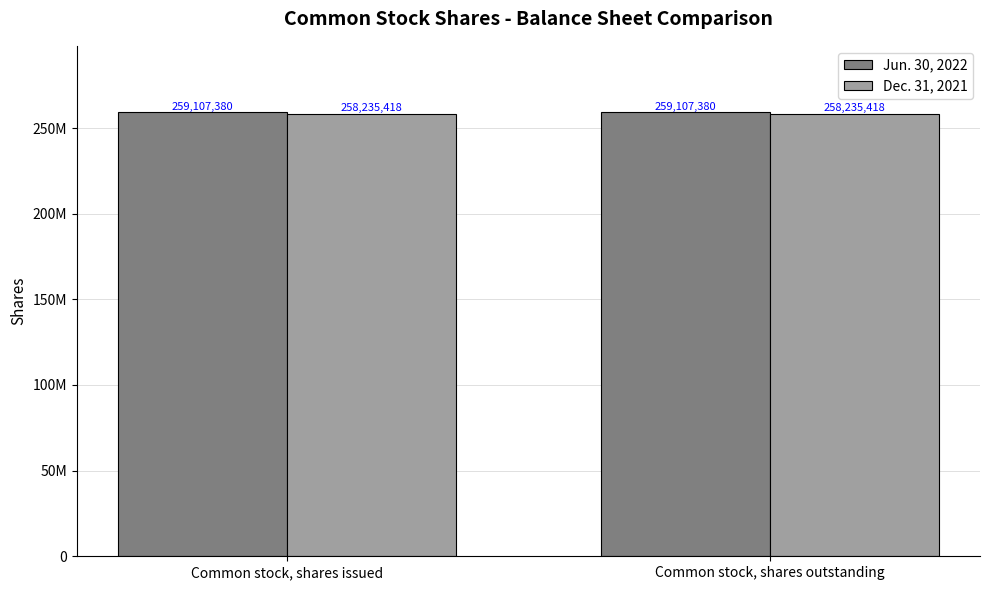

What value does the Jun. 30, 2022 series have at Common stock, shares outstanding?

259107380